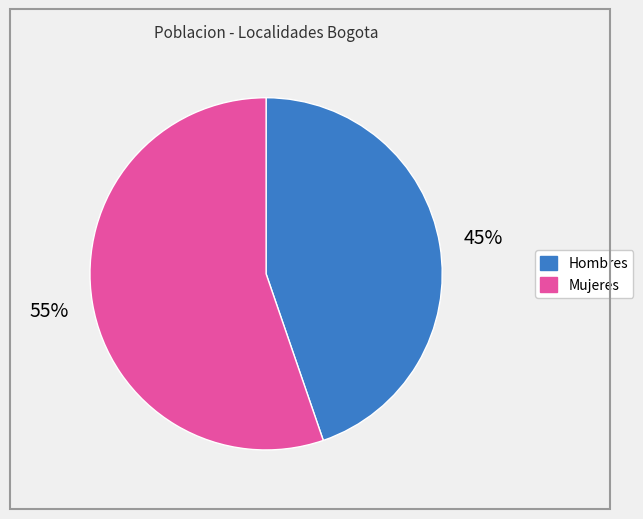

How many slices are in this pie chart?

2